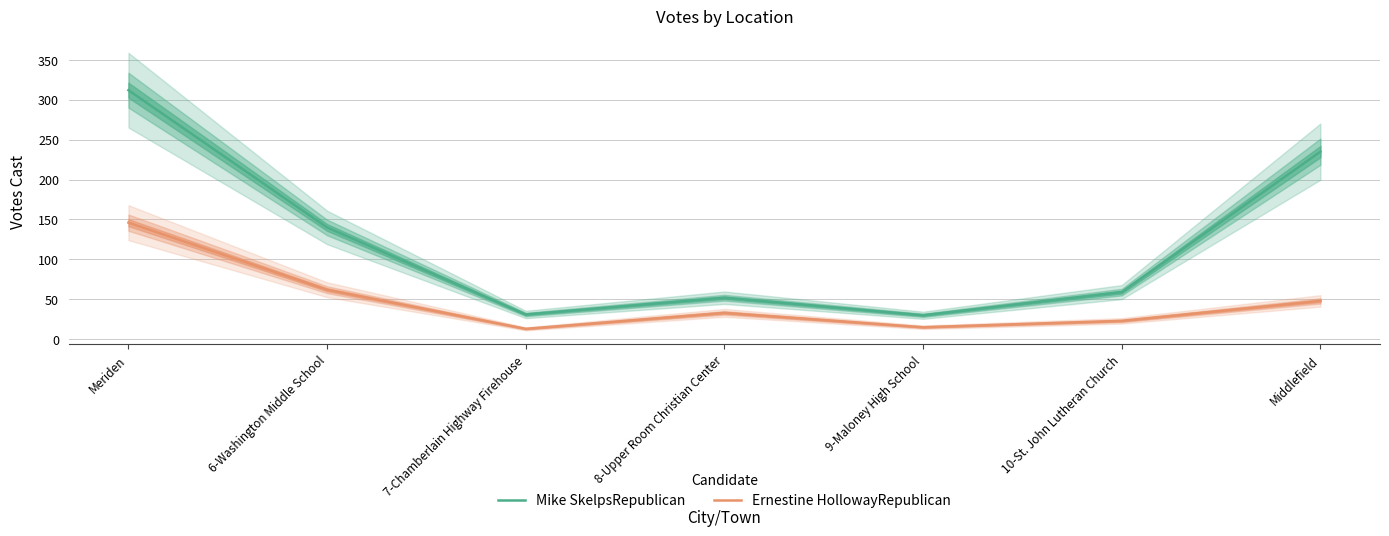

What is the average value of the Mike SkelpsRepublican series?

123